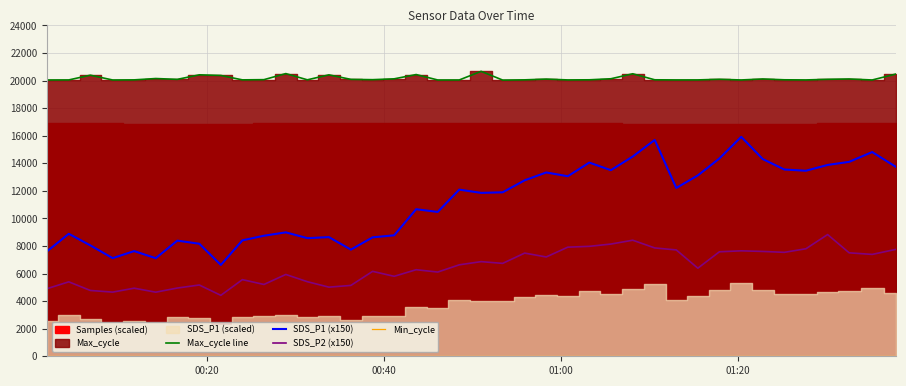

True or false: SDS_P1 (x150) and Max_cycle line cross at least once.

False